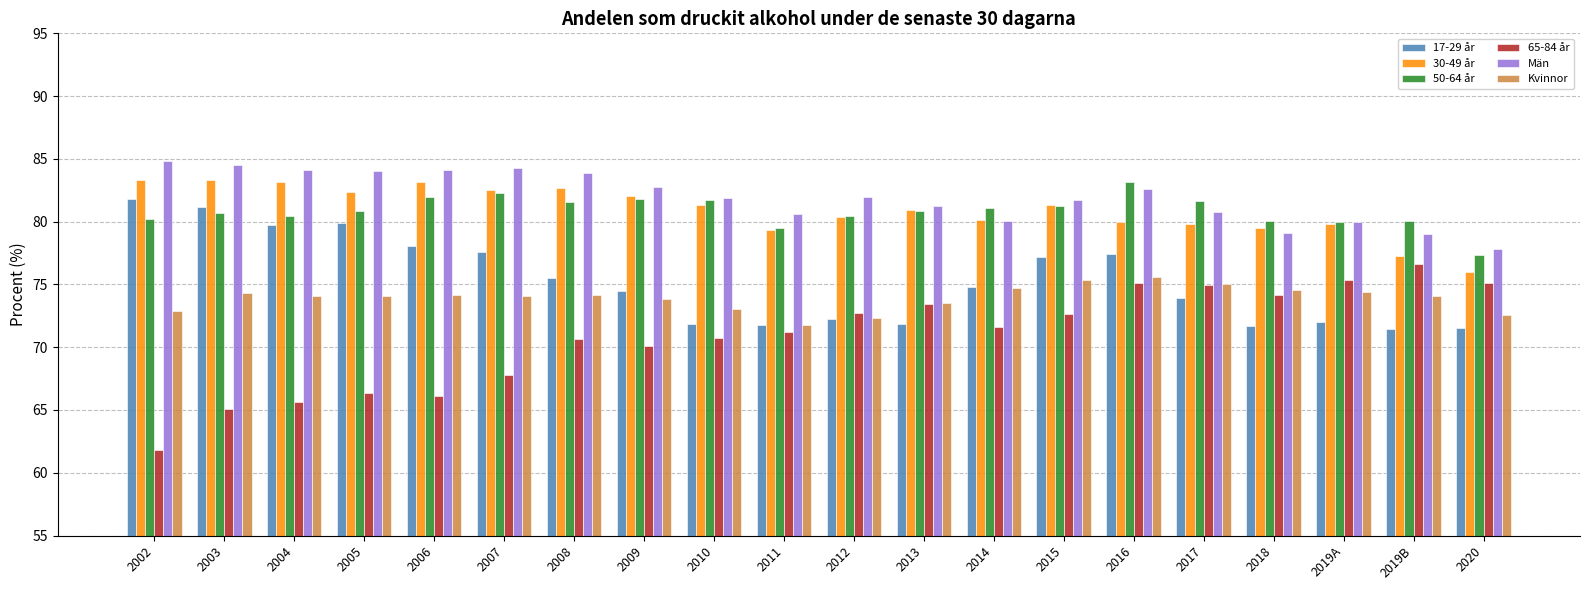

What is the label of the 8th bar from the left?

2009